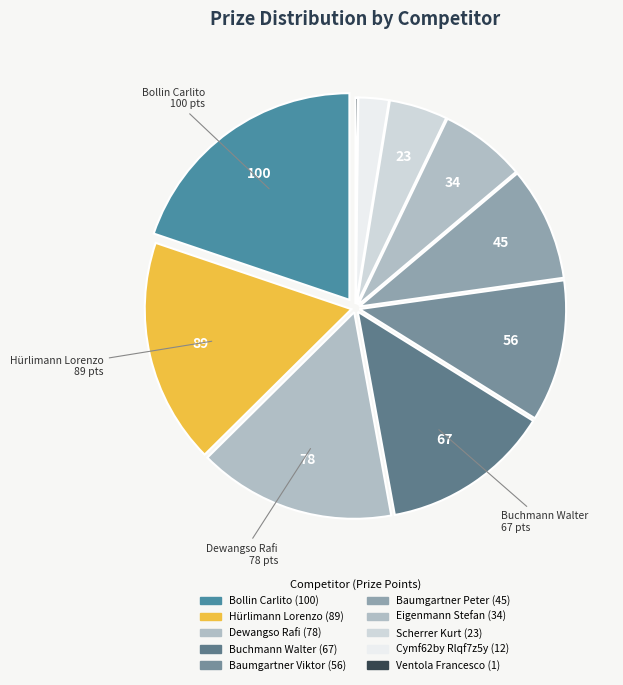

What percentage is NOT represented by Eigenmann Stefan?

93.3%